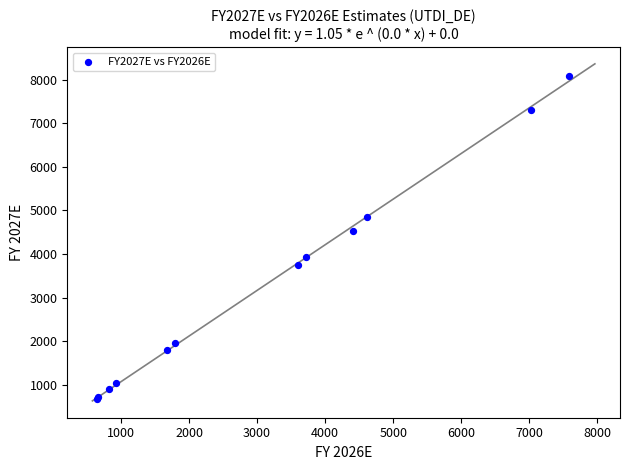

What Y value in the scatter plot is closest to 4382?

4520.2